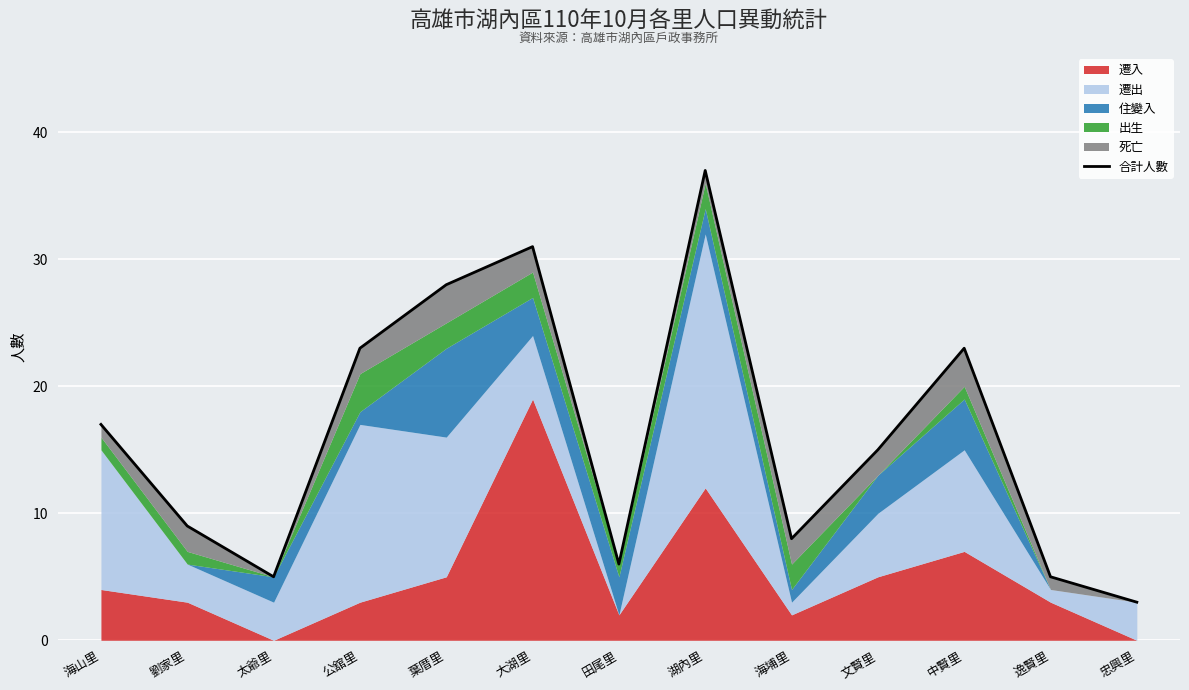

What is the label of the 4th point from the right?

文賢里